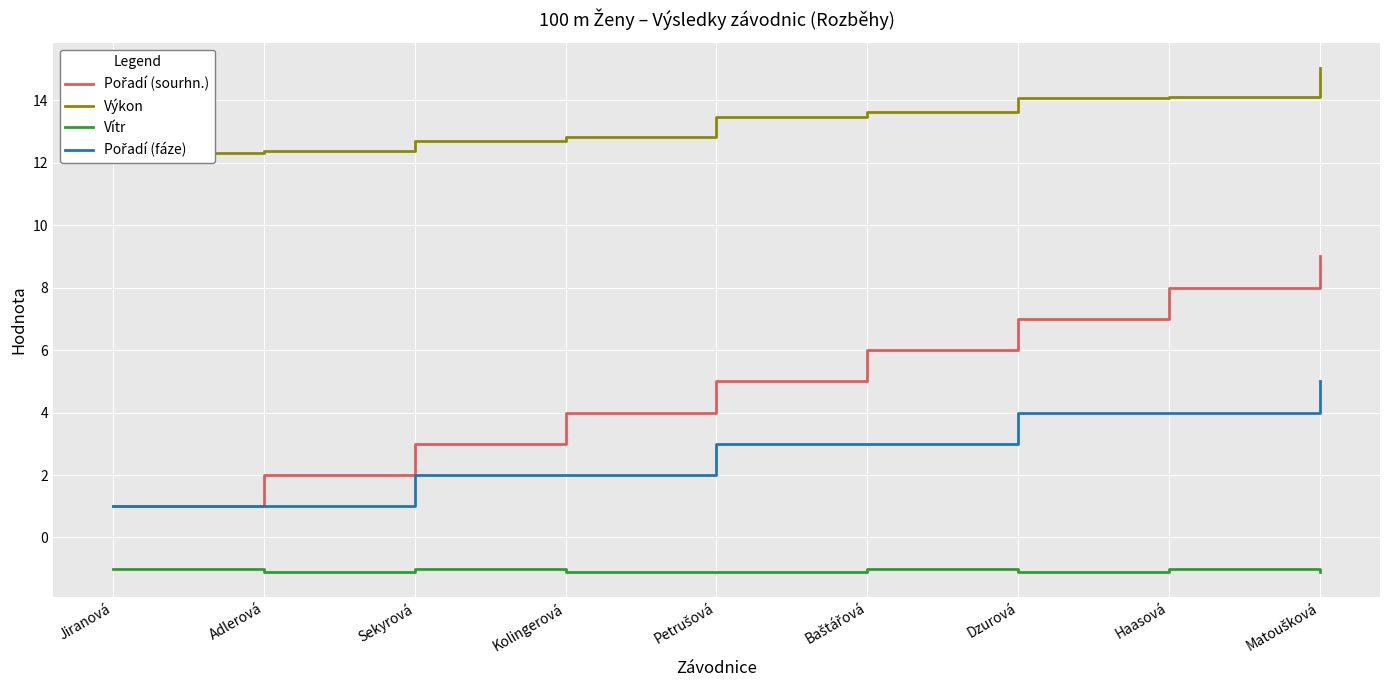

How many lines are shown in the chart?

4